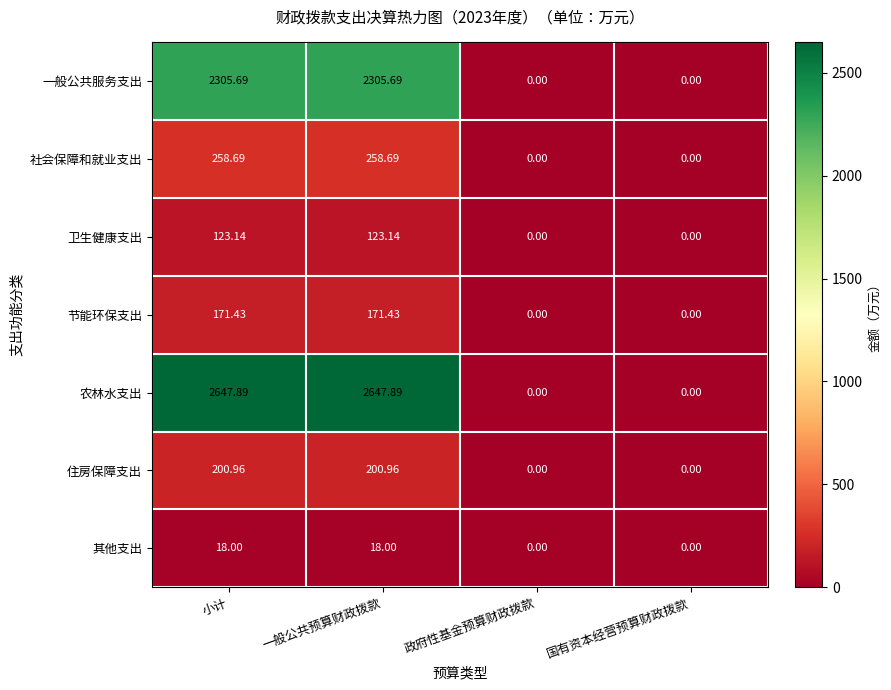

Where does the 卫生健康支出 series first go above 123?

小计